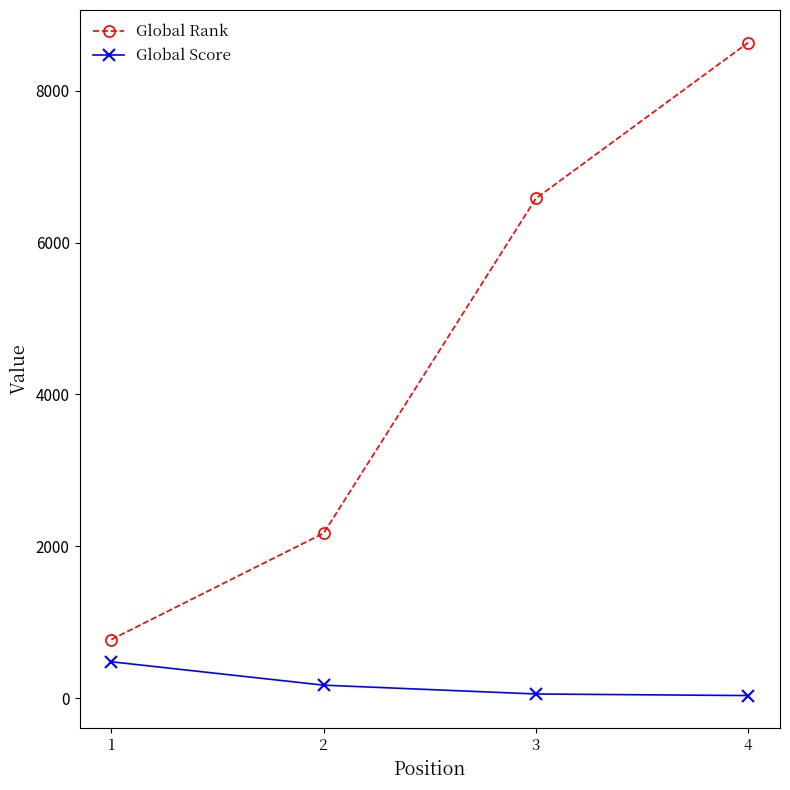

What value does the Global Score series have at 2, to the nearest 10?

170